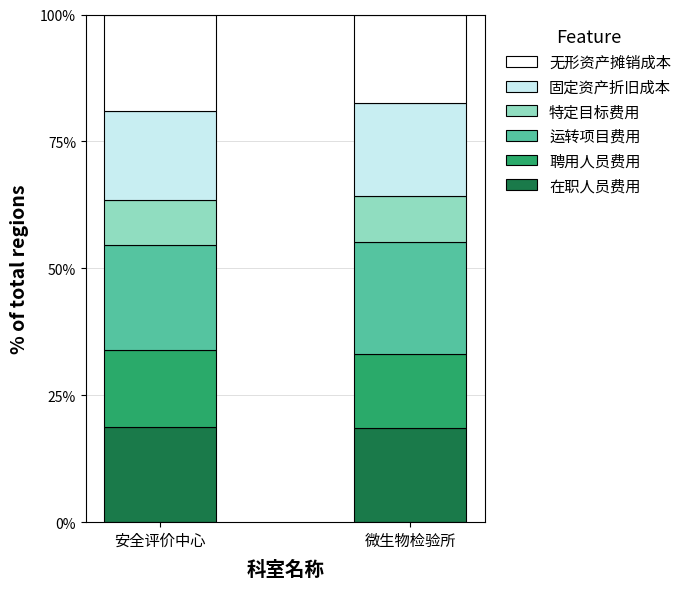

What are all the series names shown in the legend?

无形资产摊销成本, 固定资产折旧成本, 特定目标费用, 运转项目费用, 聘用人员费用, 在职人员费用